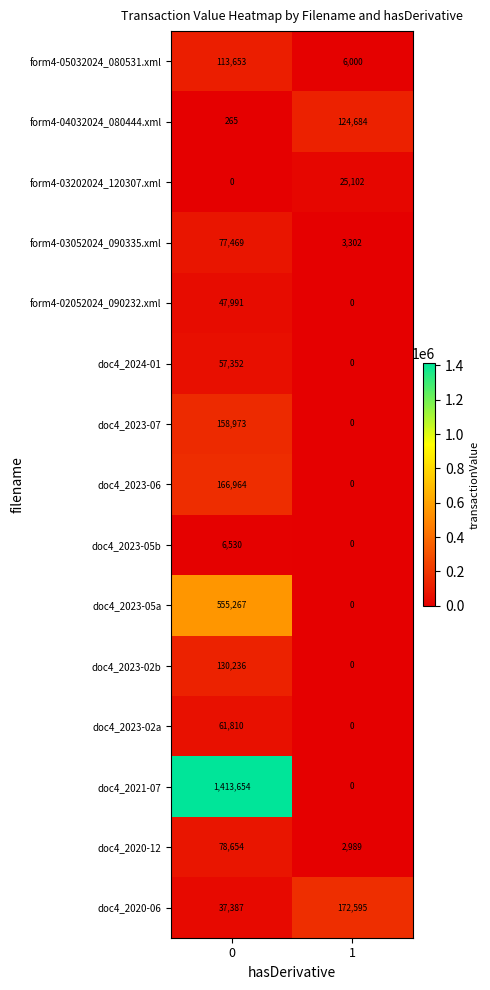

What is the spread (max minus min) of values at 0?

1413654